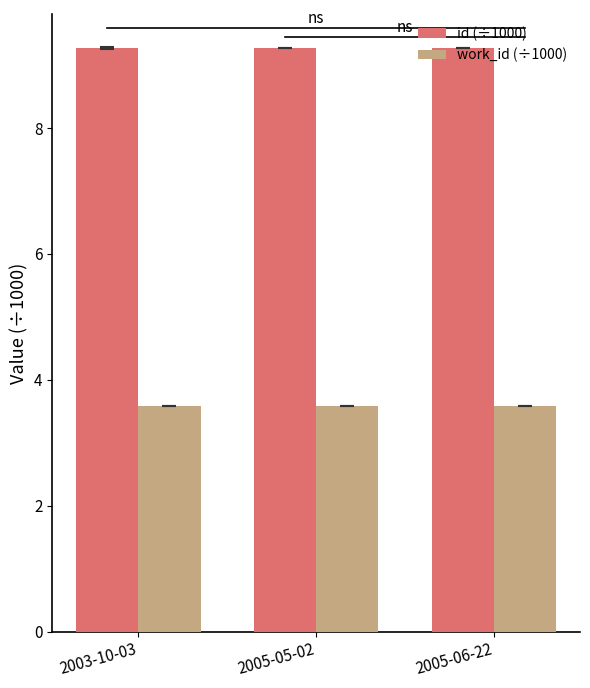

What is the maximum value shown in the chart?

9.3